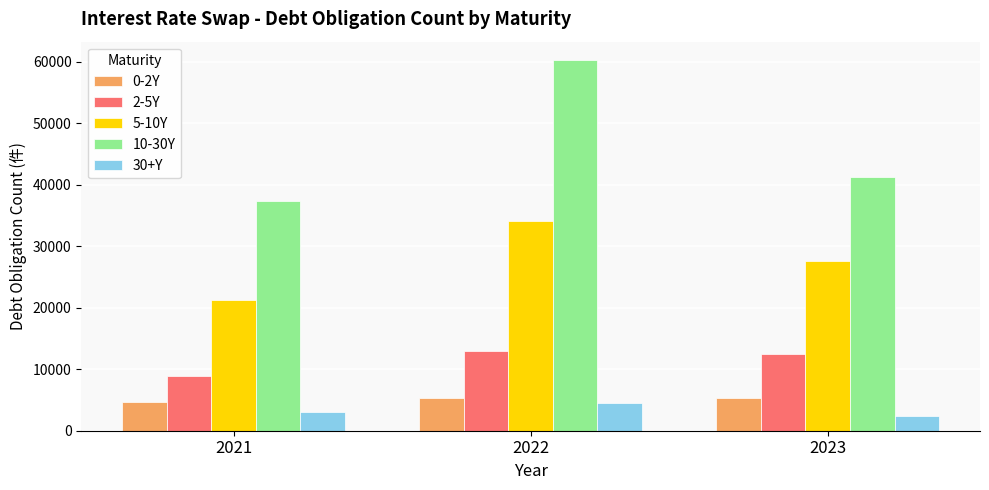

The value of 0-2Y at 2023 is 5243. True or false?

True